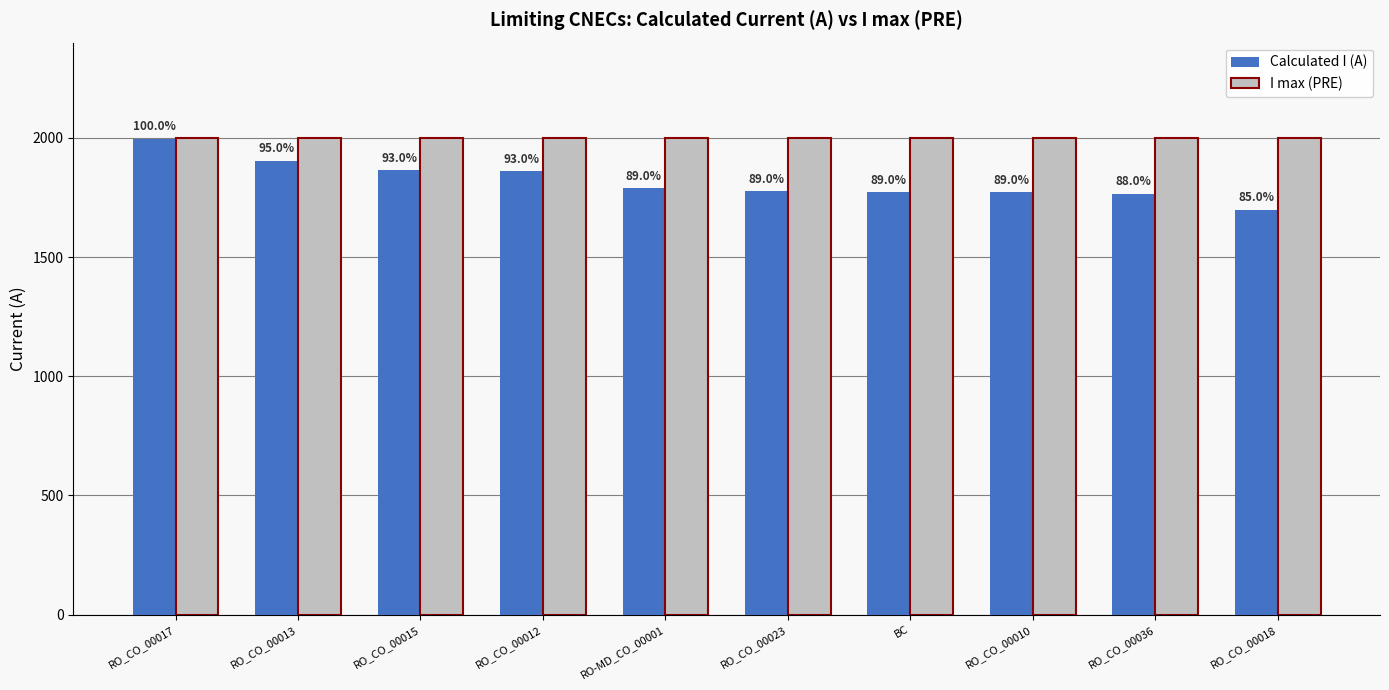

How many groups of bars are there?

10